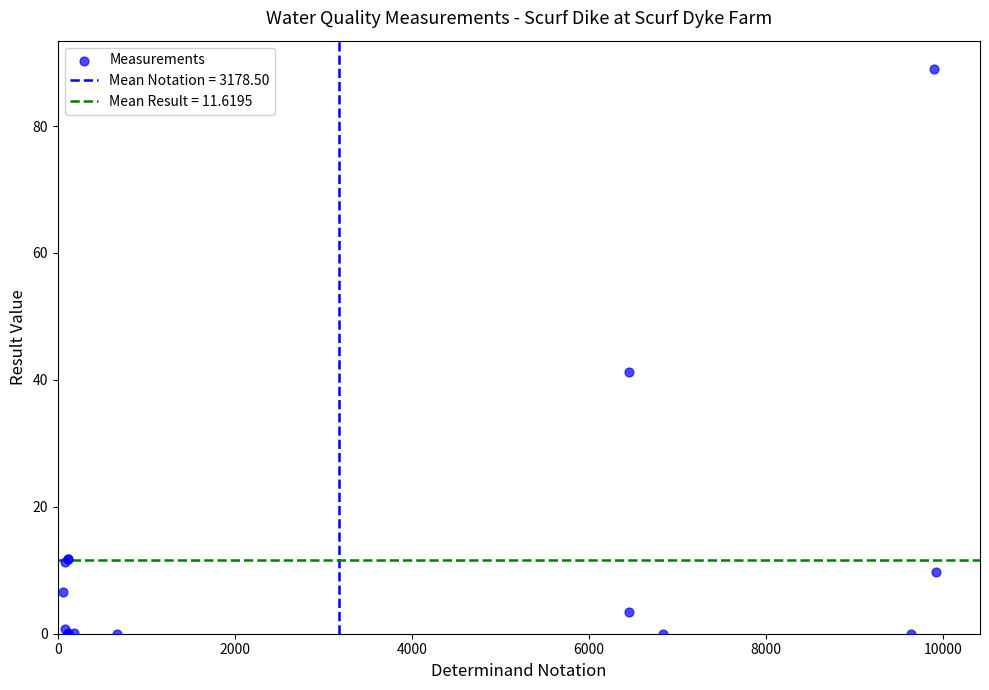

What Y value in the scatter plot is closest to 44?

41.3